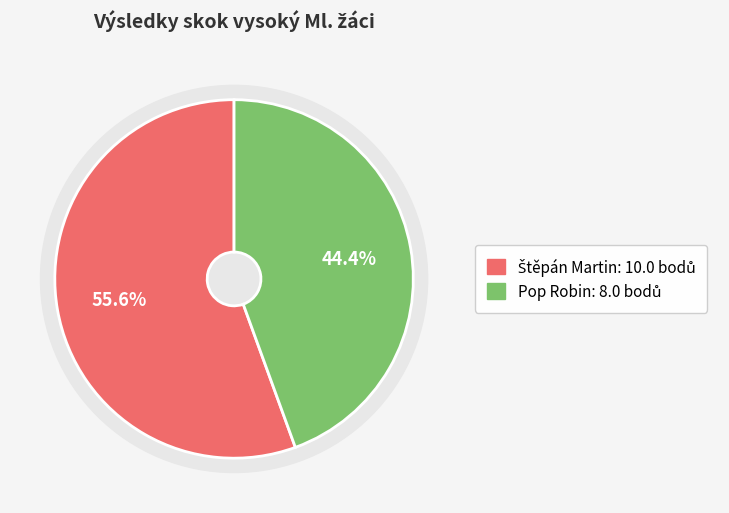

How many segments does this pie chart have?

2